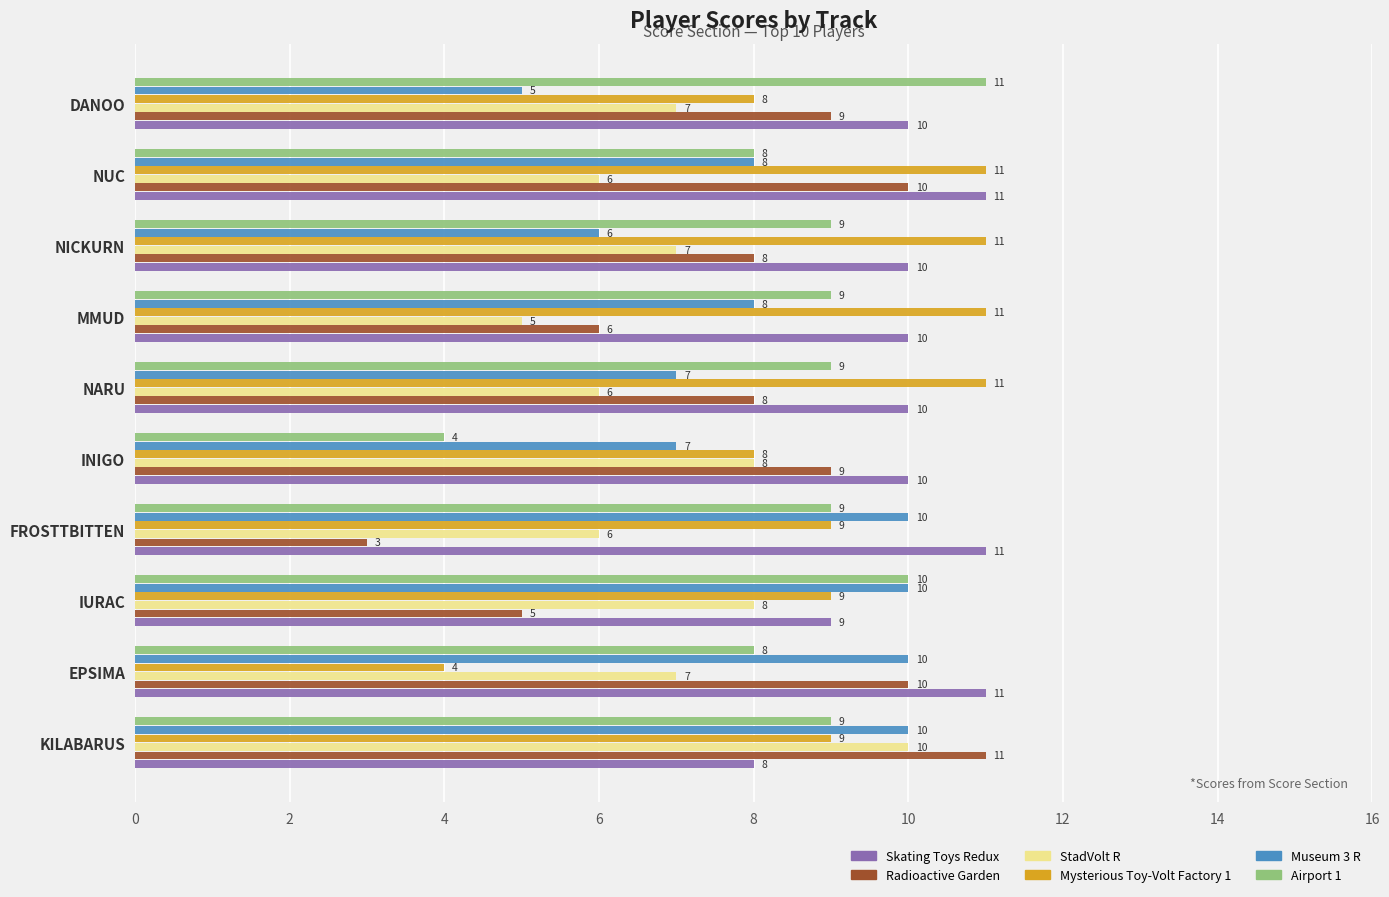

What is the lowest value of the Mysterious Toy-Volt Factory 1 series?

4